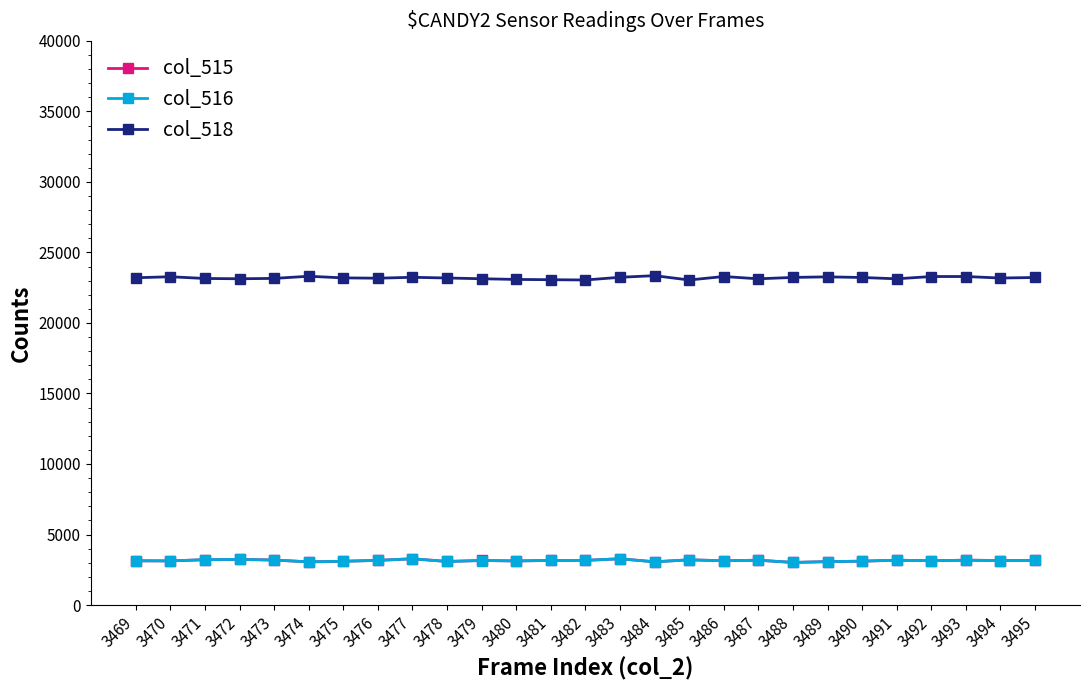

What is the greatest value displayed?

23354